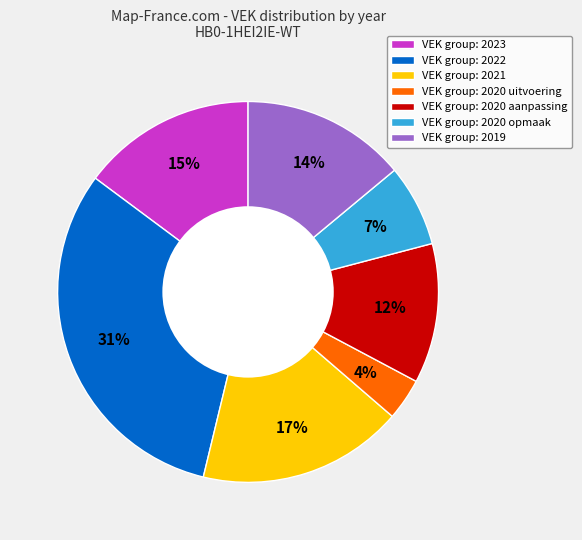

Rank the categories by value from highest to lowest.

VEK group: 2022, VEK group: 2021, VEK group: 2023, VEK group: 2019, VEK group: 2020 aanpassing, VEK group: 2020 opmaak, VEK group: 2020 uitvoering